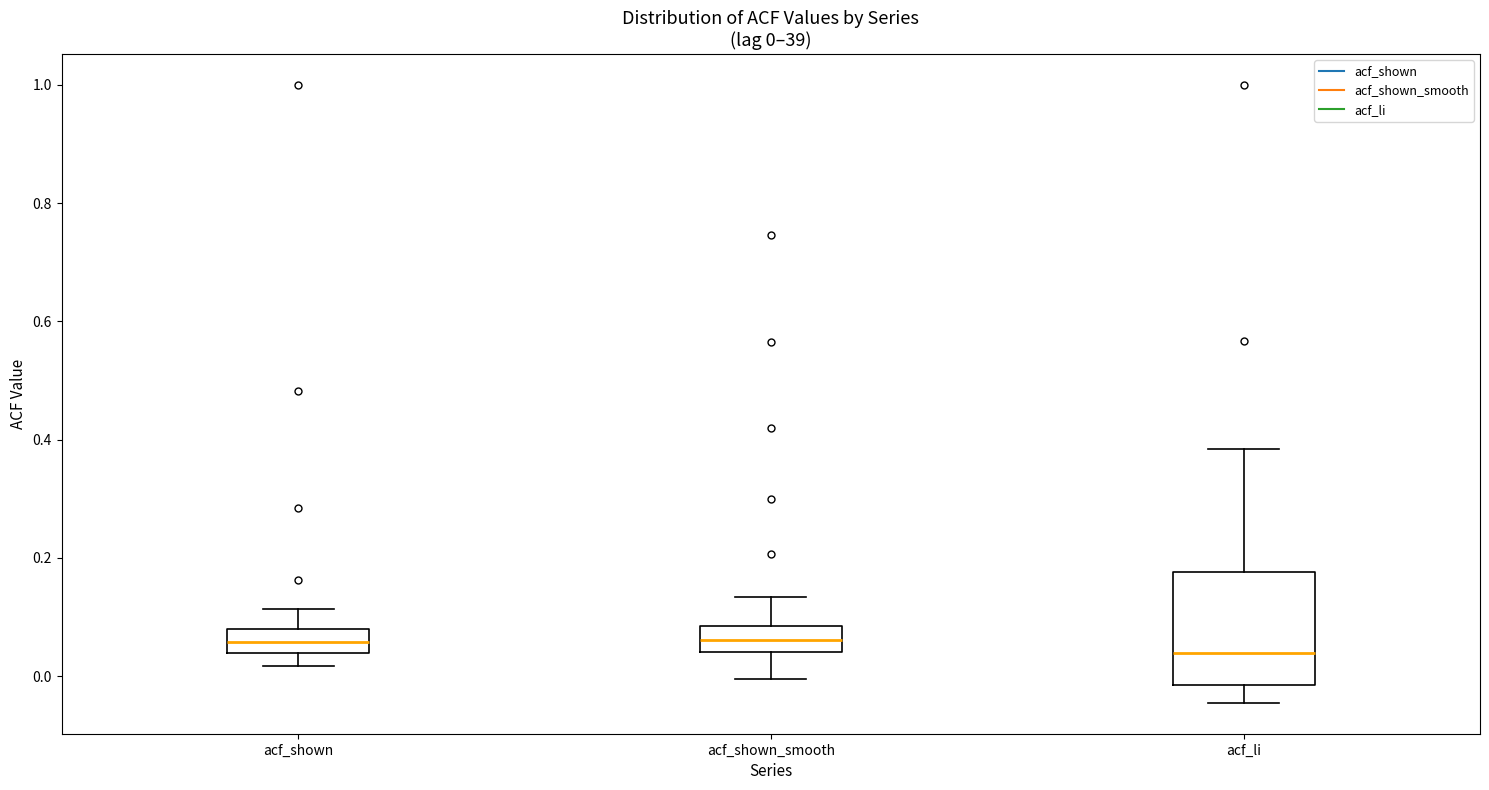

Which box is the tallest, from its lower edge to its upper edge?

acf_li